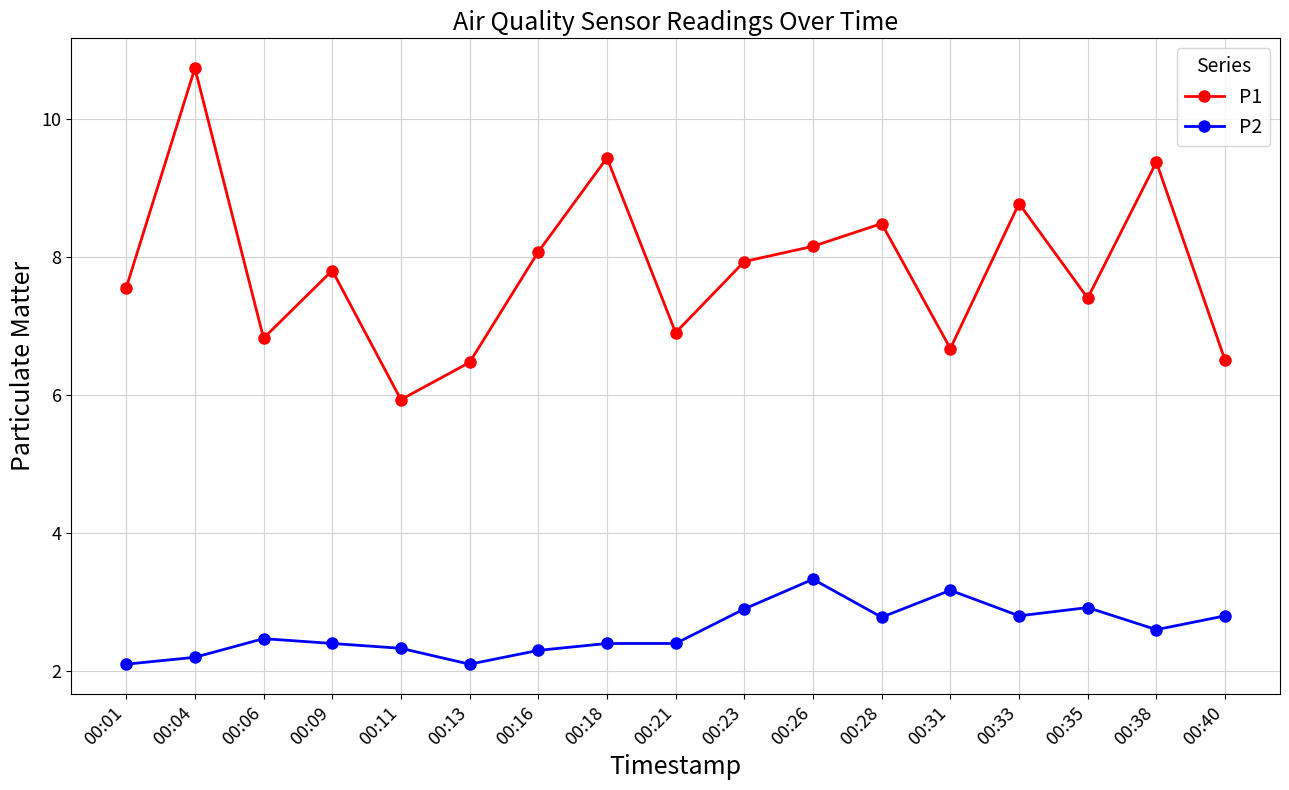

What is the value of the P2 point at the 7th from the left?

2.3